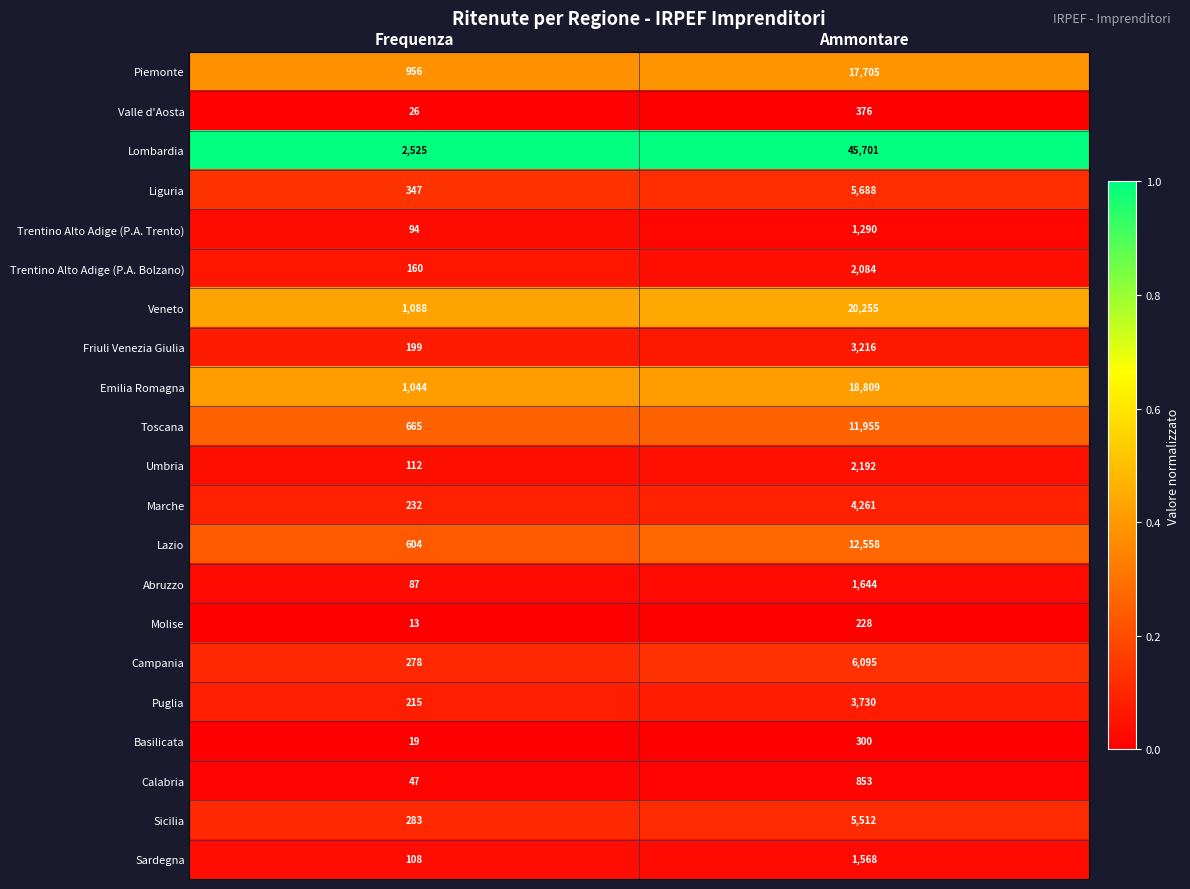

True or false: Sardegna has a value of 1568 at Ammontare.

True